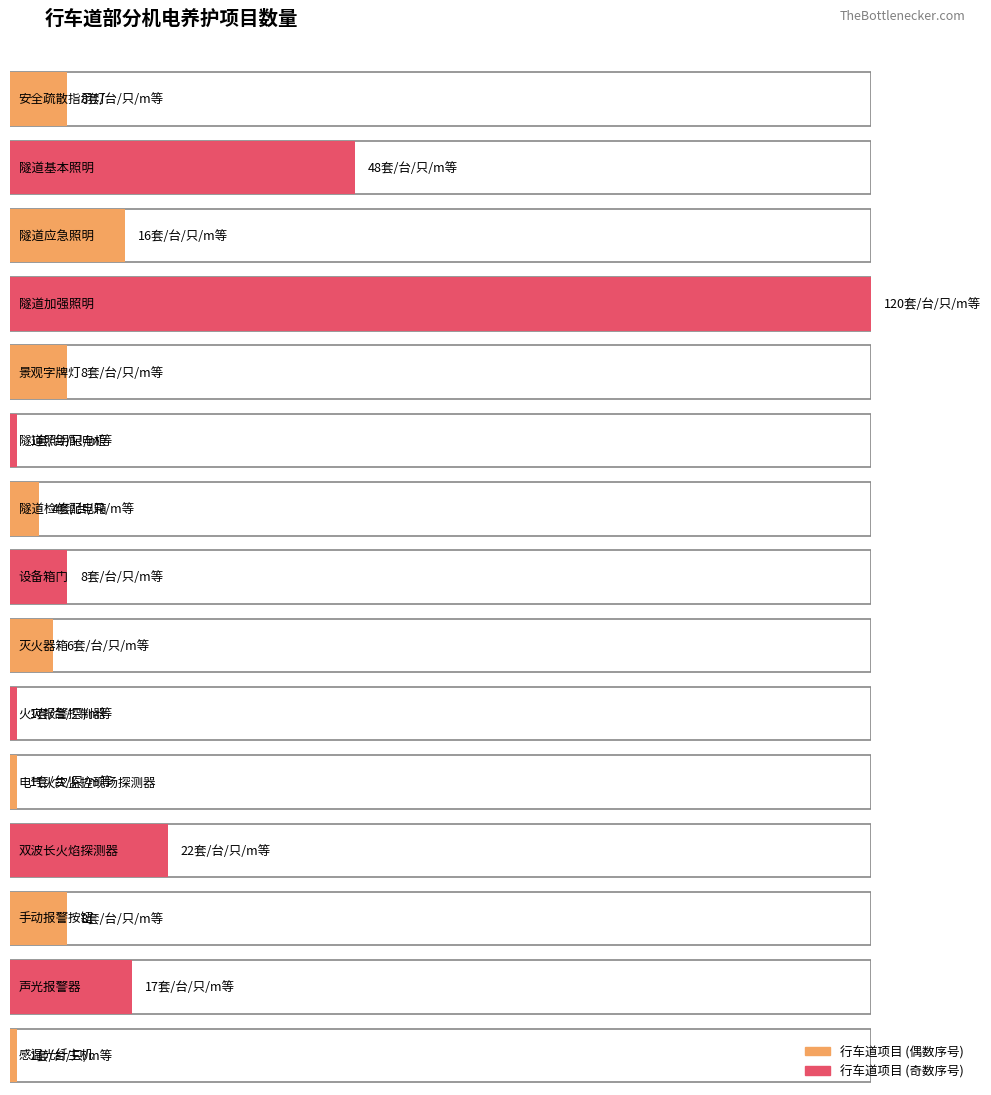

Read the value at 灭火器箱.

6